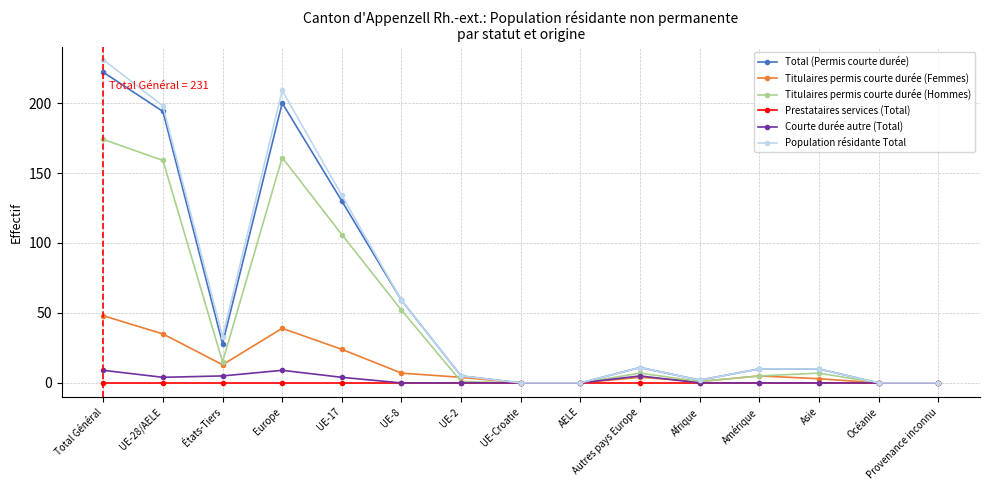

What position from the left is États-Tiers?

3